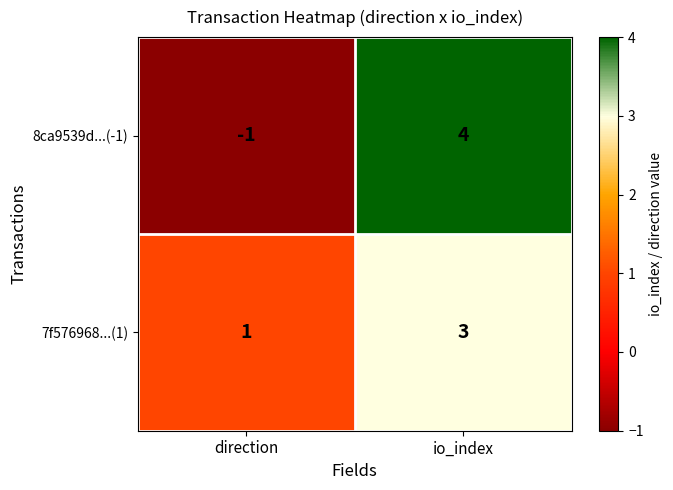

Where is 7f576968...(1) nearest to the value 2?

direction